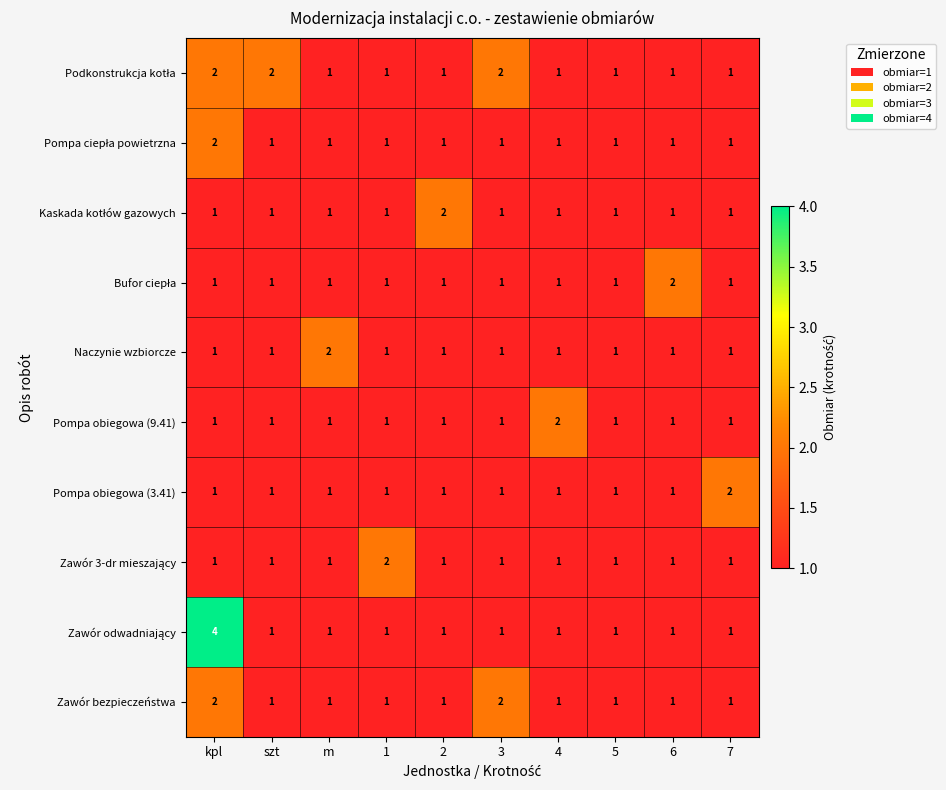

What is the greatest value displayed?

4